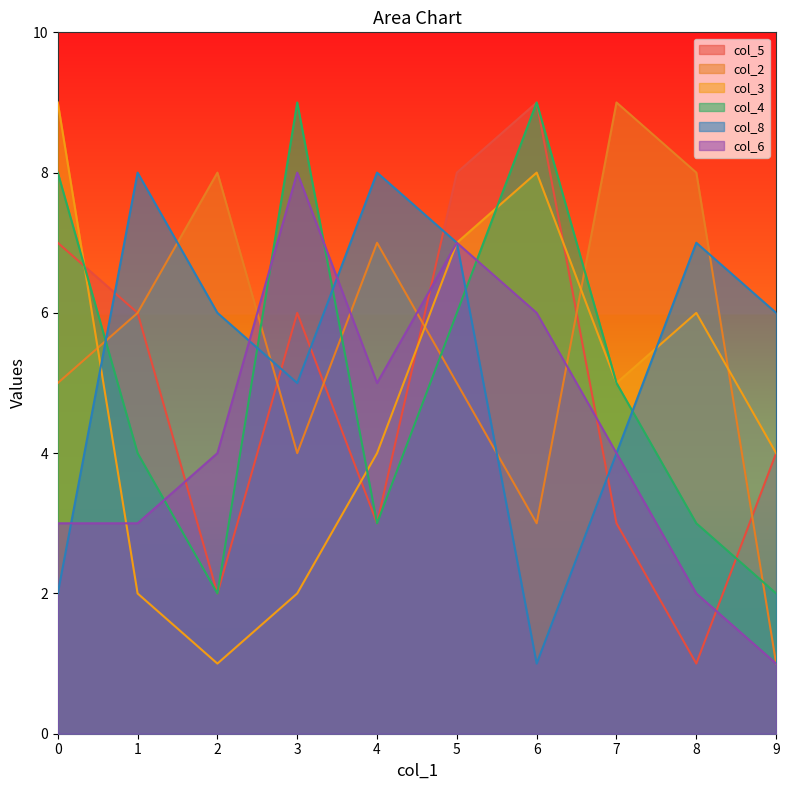

What is the maximum value for col_3?

9